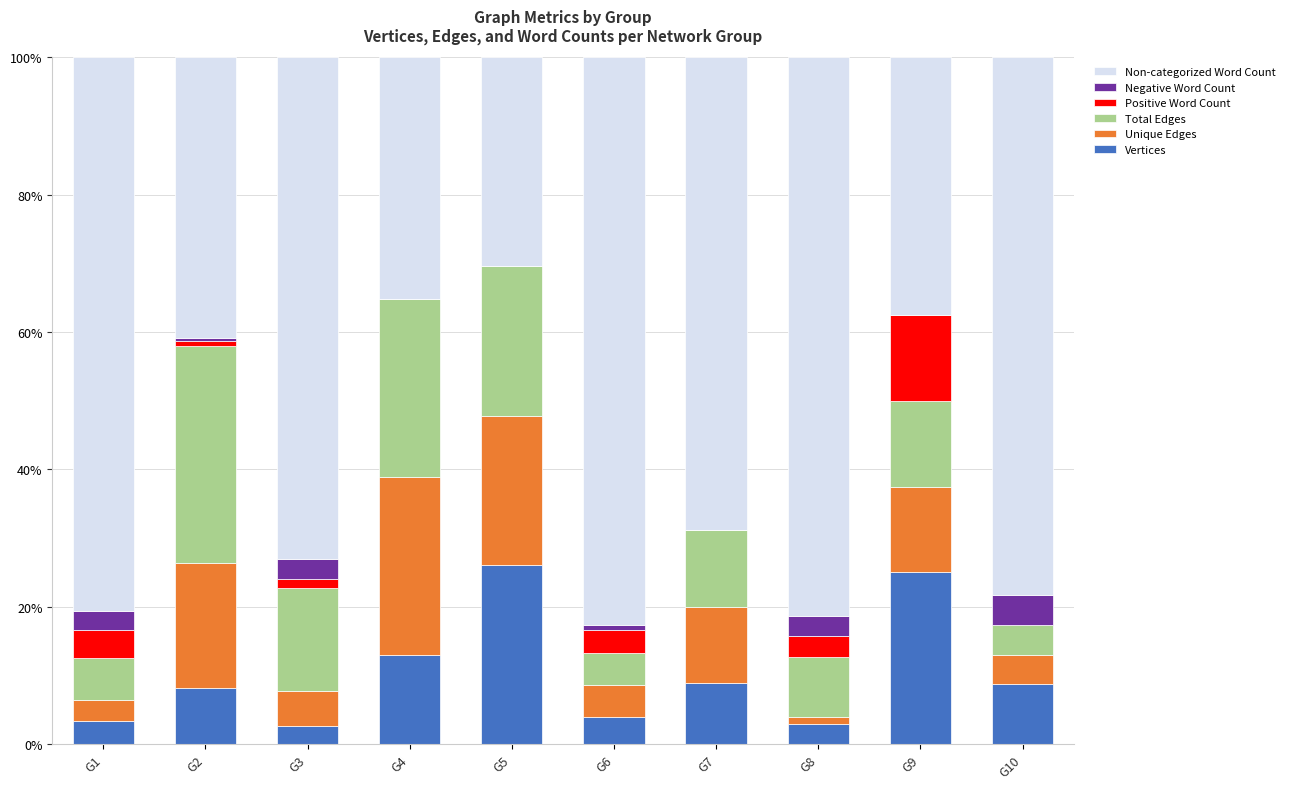

What is the sum of the Vertices values at G7 and G1?

12.2